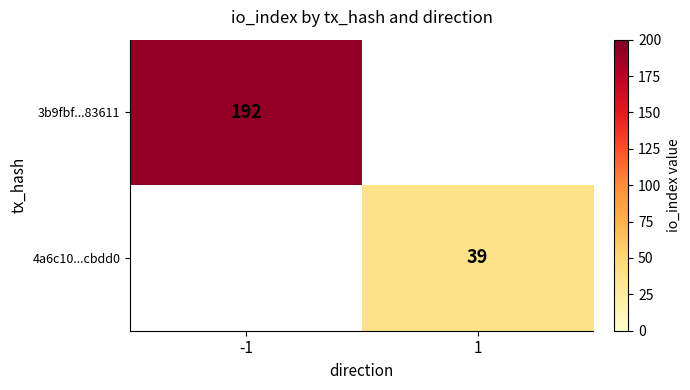

True or false: 4a6c10...cbdd0 has a value of 39 at 1.

True